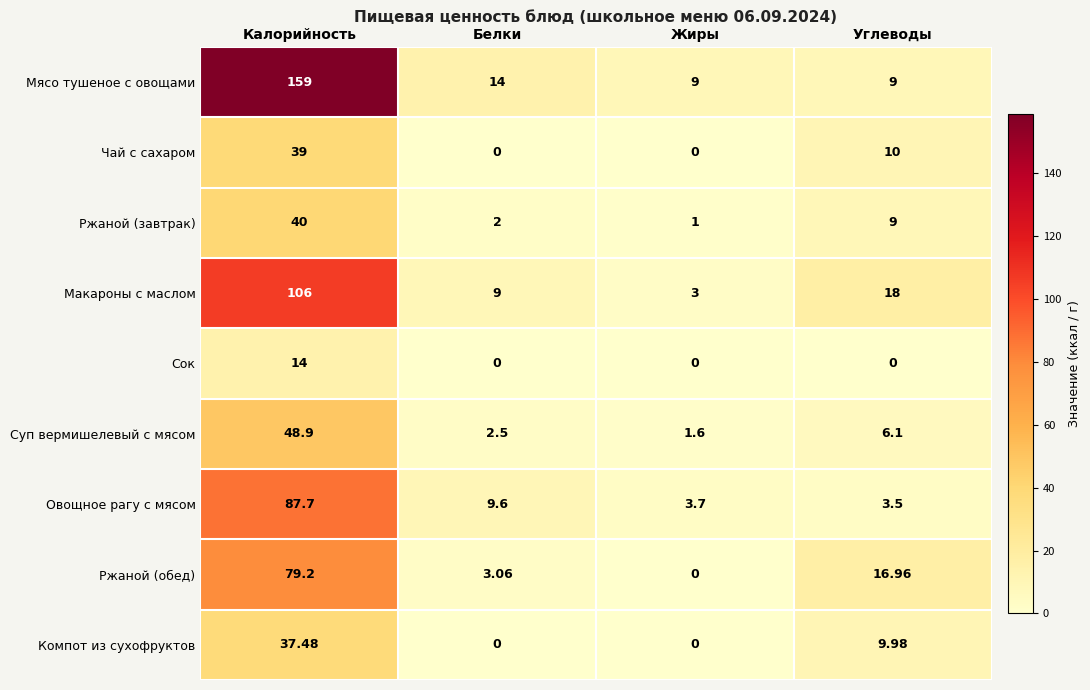

List the series in order of their peak value, lowest first.

Сок, Компот из сухофруктов, Чай с сахаром, Ржаной (завтрак), Суп вермишелевый с мясом, Ржаной (обед), Овощное рагу с мясом, Макароны с маслом, Мясо тушеное с овощами